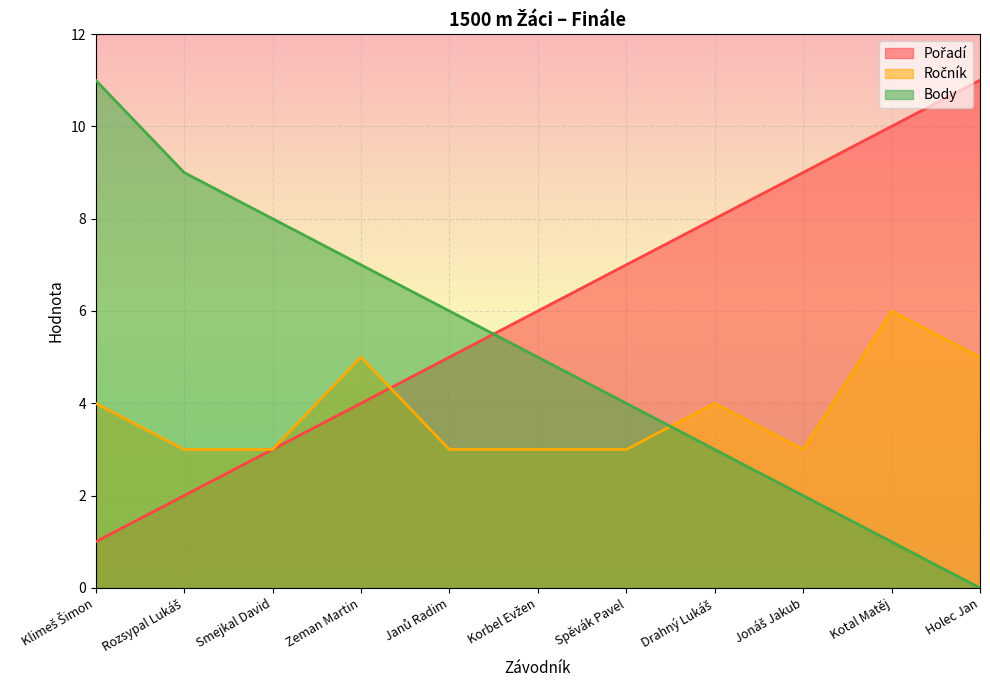

What is the difference between the Body values at Holec Jan and Jonáš Jakub?

2